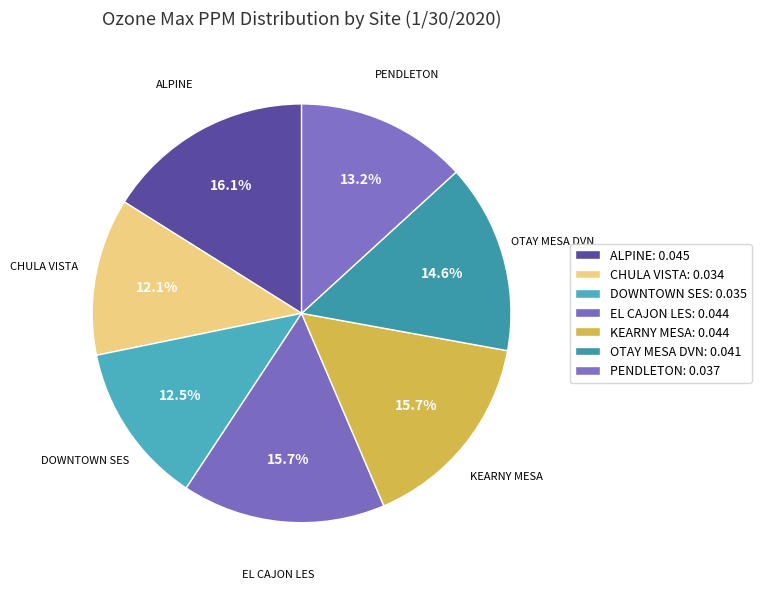

How many segments does this pie chart have?

7